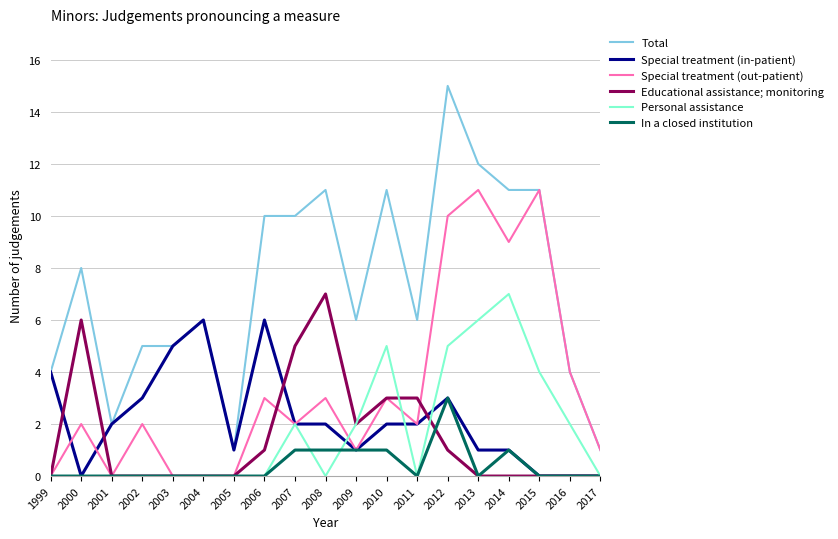

What is the average value of the Total series?

7